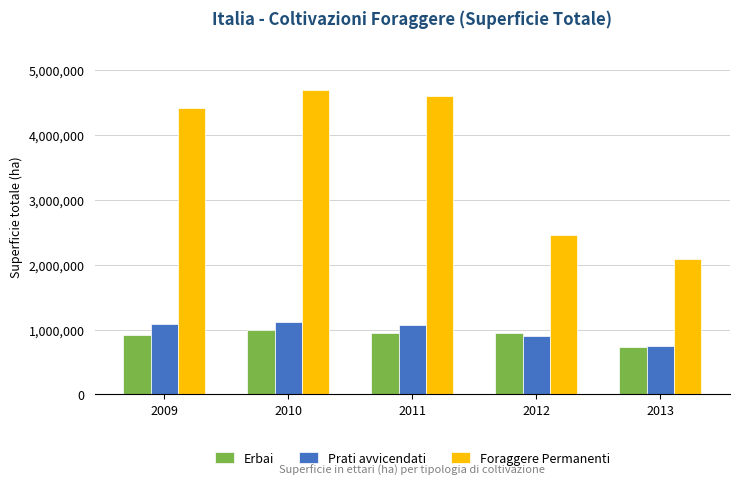

The Prati avvicendati series shows 1088184 at 2009. True or false?

True